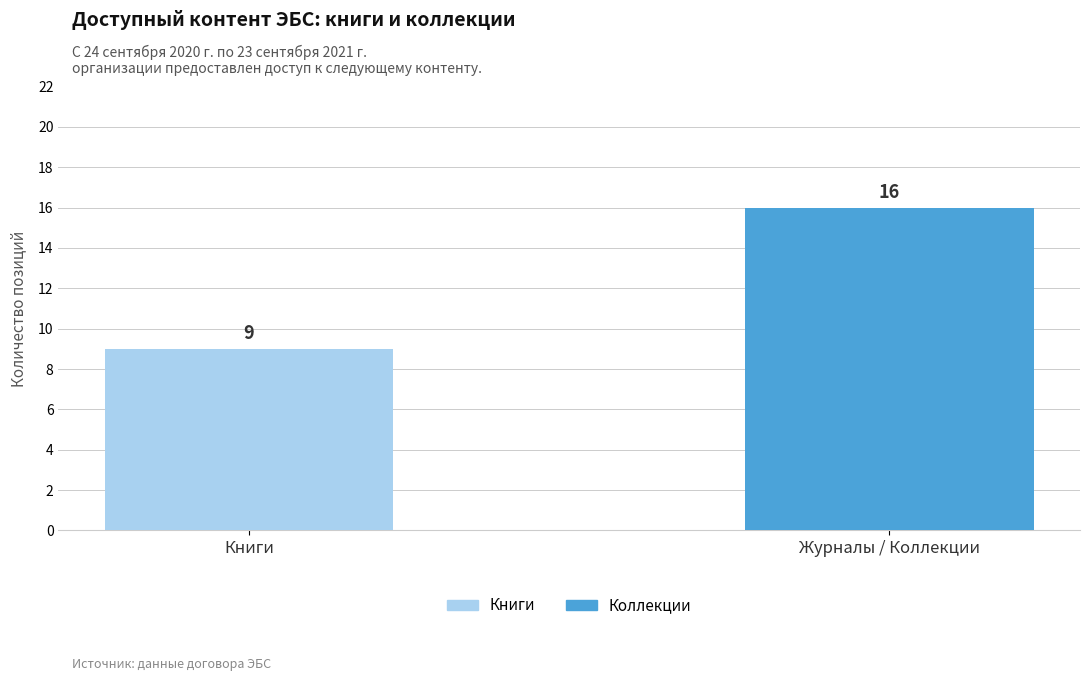

Reading left to right, list all the values displayed in this chart.

9	16